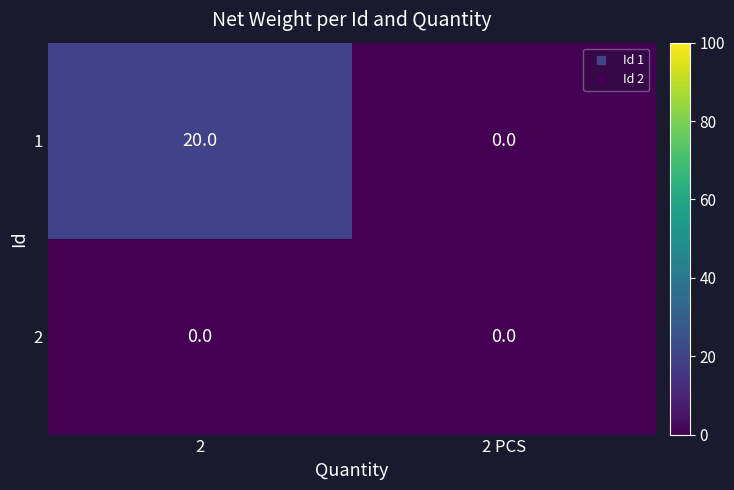

List the series in order of their overall mean, lowest first.

2, 1